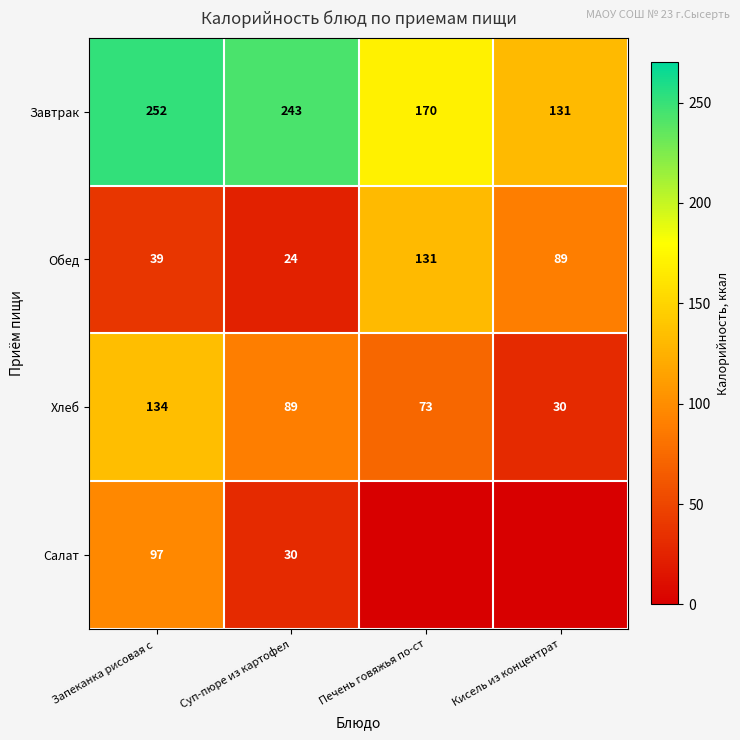

What is the total value across all series at Запеканка рисовая с ?

522